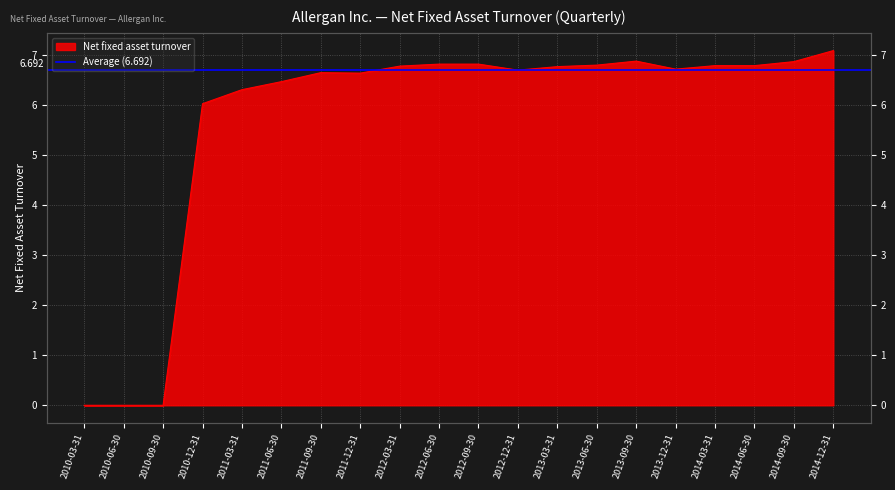

Rank the categories by value from lowest to highest.

2010-03-31, 2010-06-30, 2010-09-30, 2010-12-31, 2011-03-31, 2011-06-30, 2011-12-31, 2011-09-30, 2012-12-31, 2013-12-31, 2013-03-31, 2012-03-31, 2014-03-31, 2014-06-30, 2013-06-30, 2012-06-30, 2012-09-30, 2014-09-30, 2013-09-30, 2014-12-31